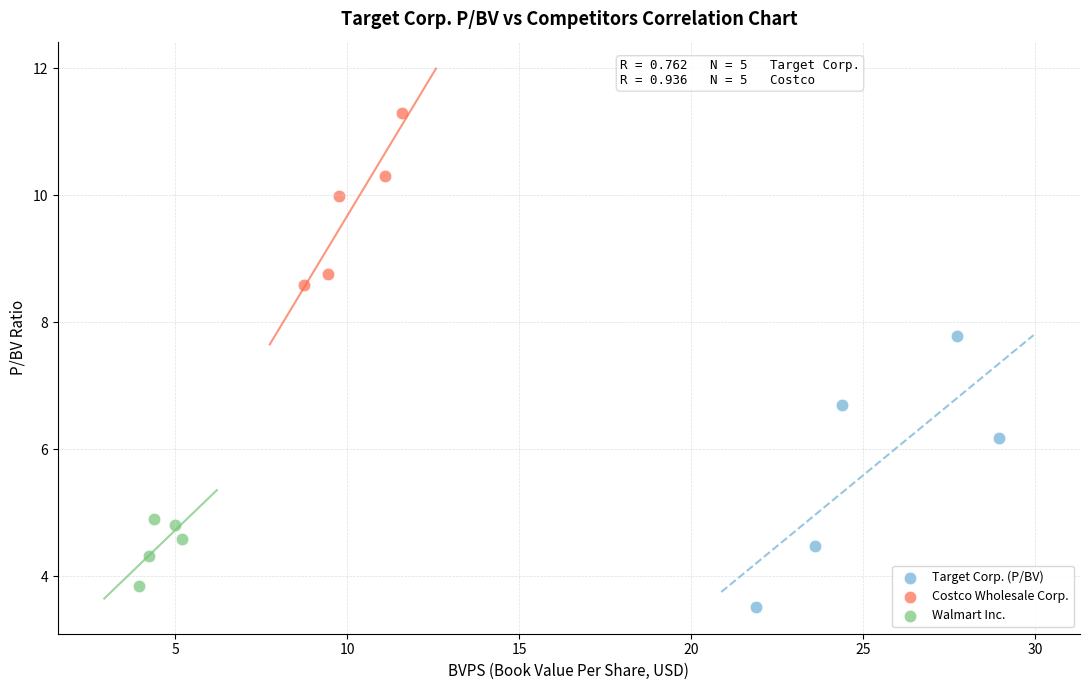

Which series has the largest Y range (max minus min)?

Target Corp. (P/BV)